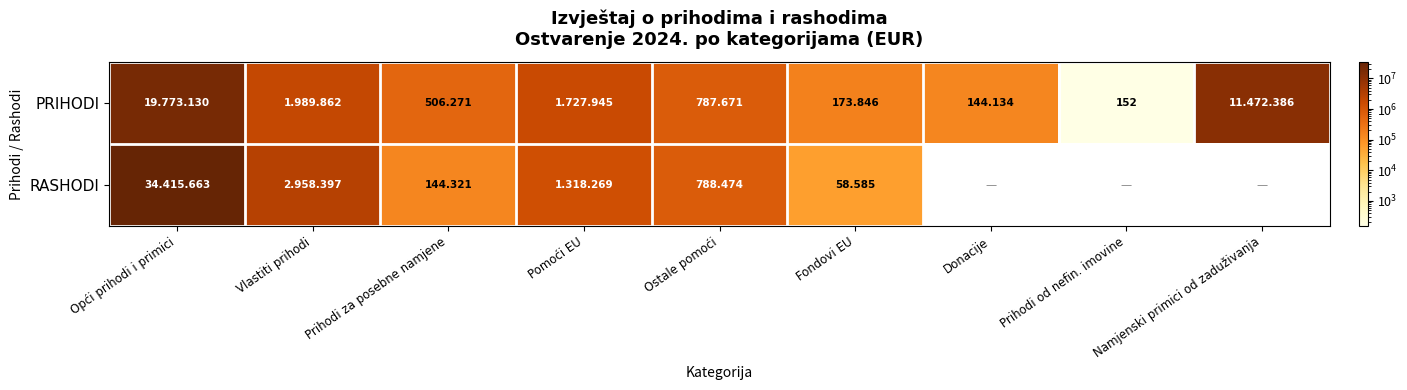

How many series are shown in this chart?

2